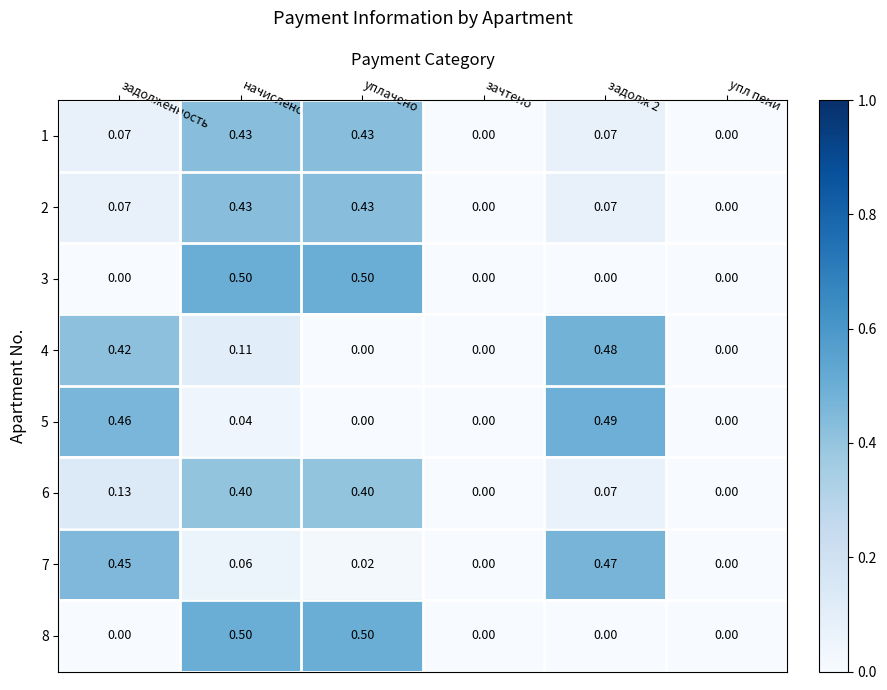

Which series has the largest total across all categories?

4